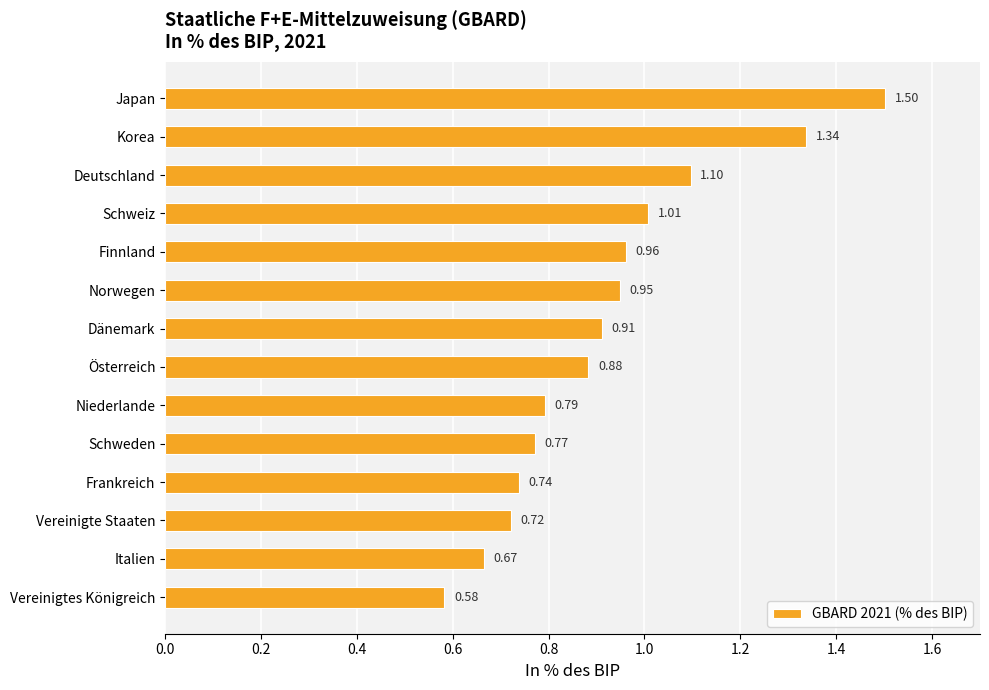

What is the sum of all values?

12.9